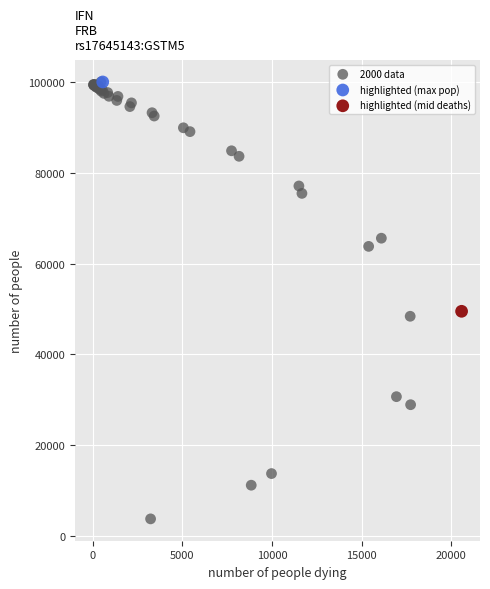

What are all the series names shown in the legend?

2000 data, highlighted (max pop), highlighted (mid deaths)